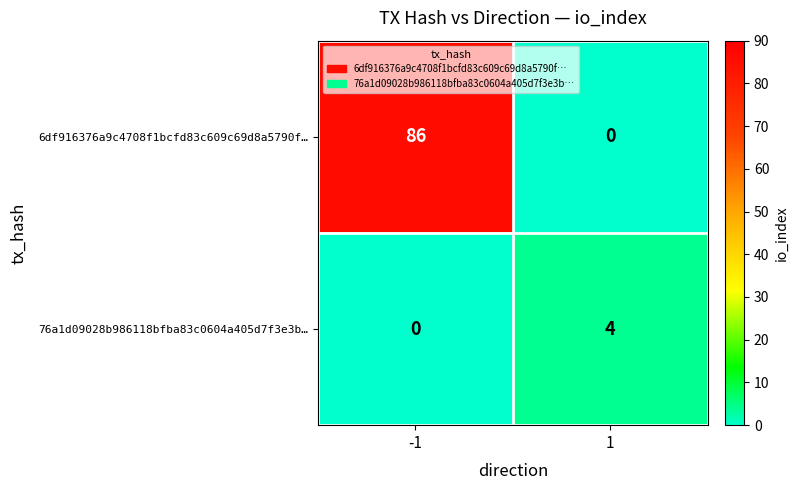

What is the approximate value of 76a1d09028b986118bfba83c0604a405d7f3e3b… at 1?

4